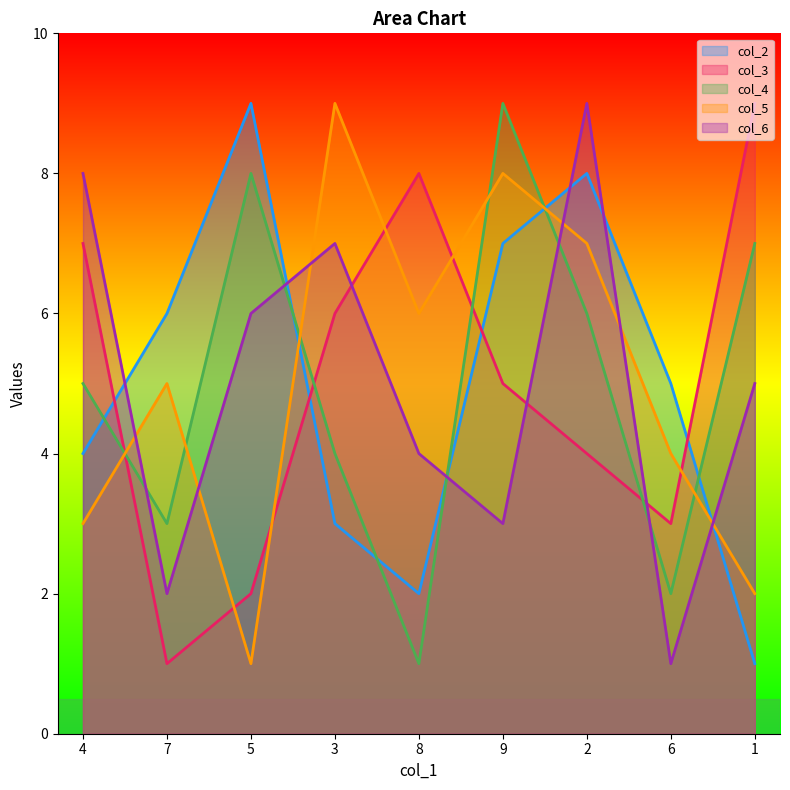

Reading right to left, extract all data points from this chart.

col_2: 1	5	8	7	2	3	9	6	4
col_3: 9	3	4	5	8	6	2	1	7
col_4: 7	2	6	9	1	4	8	3	5
col_5: 2	4	7	8	6	9	1	5	3
col_6: 5	1	9	3	4	7	6	2	8